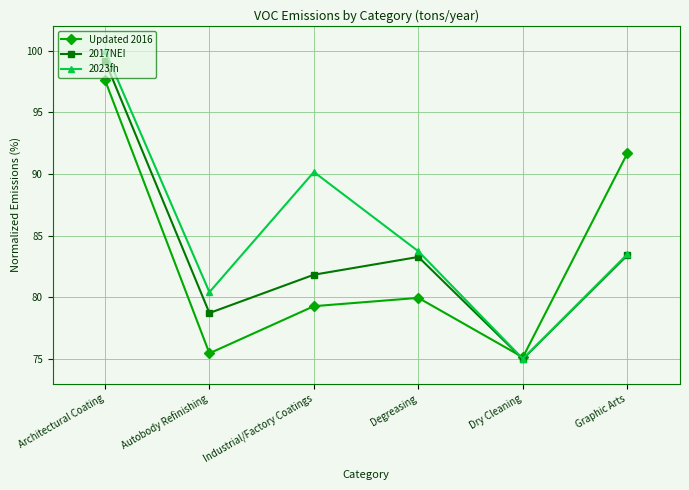

Reading left to right, list all the values displayed in this chart.

Updated 2016: Architectural Coating=97.6	Autobody Refinishing=75.5	Industrial/Factory Coatings=79.3	Degreasing=80.0	Dry Cleaning=75.1	Graphic Arts=91.7
2017NEI: Architectural Coating=99.2	Autobody Refinishing=78.7	Industrial/Factory Coatings=81.8	Degreasing=83.3	Dry Cleaning=75.0	Graphic Arts=83.4
2023fh: Architectural Coating=100.0	Autobody Refinishing=80.4	Industrial/Factory Coatings=90.2	Degreasing=83.7	Dry Cleaning=75.0	Graphic Arts=83.5